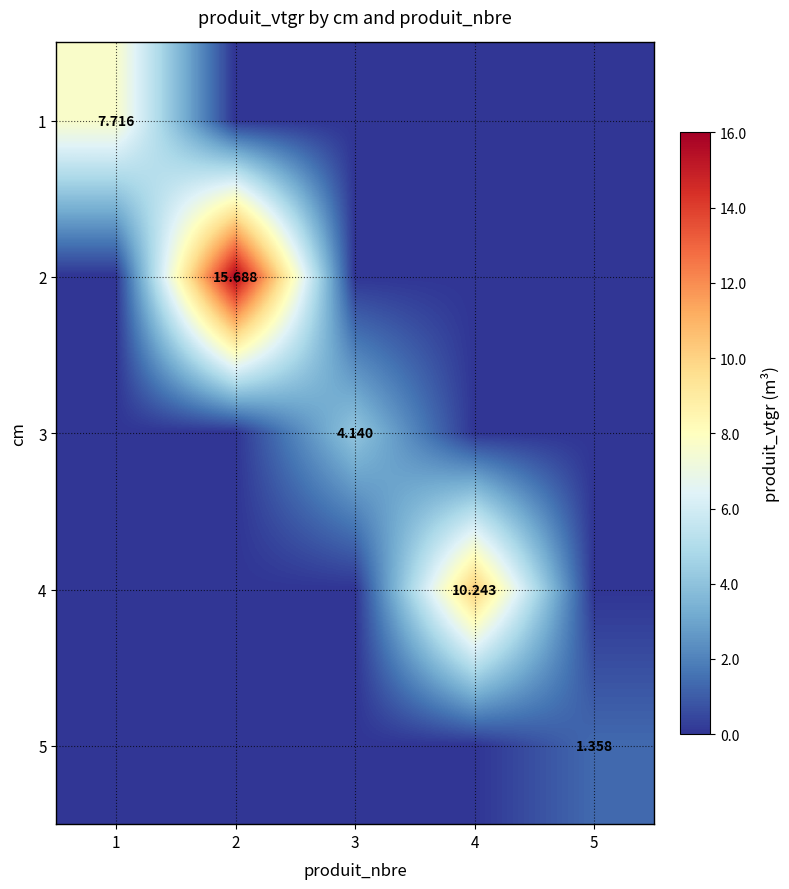

Is the value of 1 at 1 greater than the value of 3 at 3?

Yes